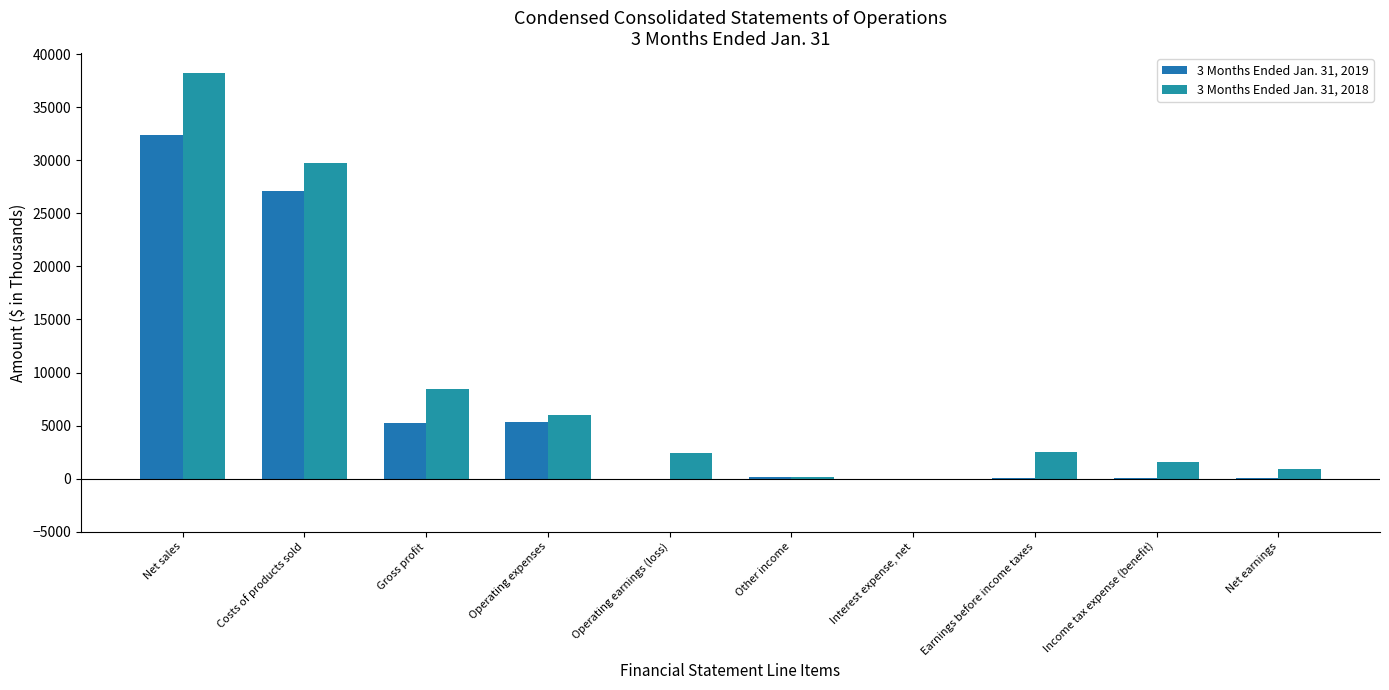

What is the average value of the 3 Months Ended Jan. 31, 2019 series?

7015